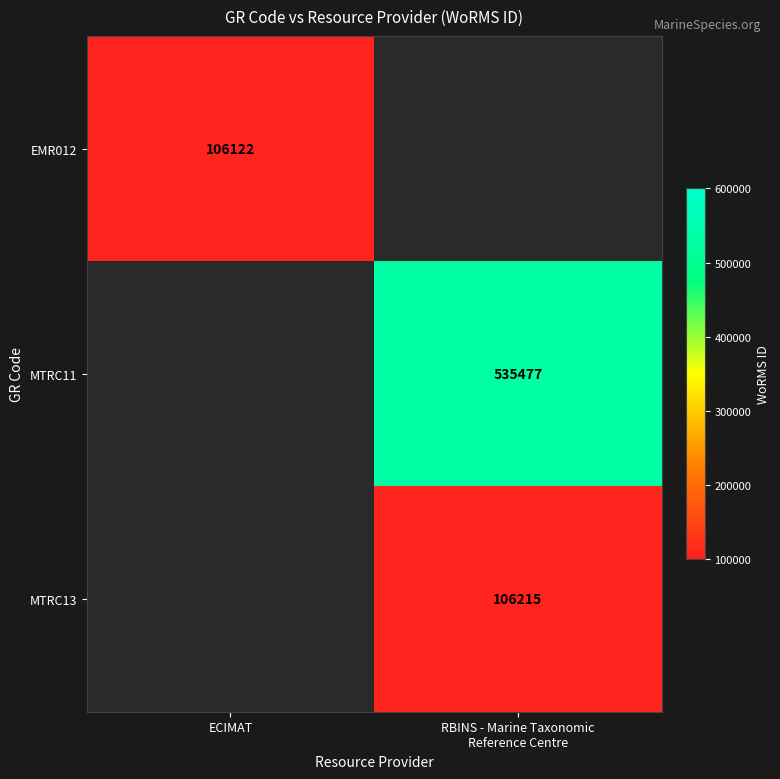

Is it true that MTRC11 equals 0 at ECIMAT?

True